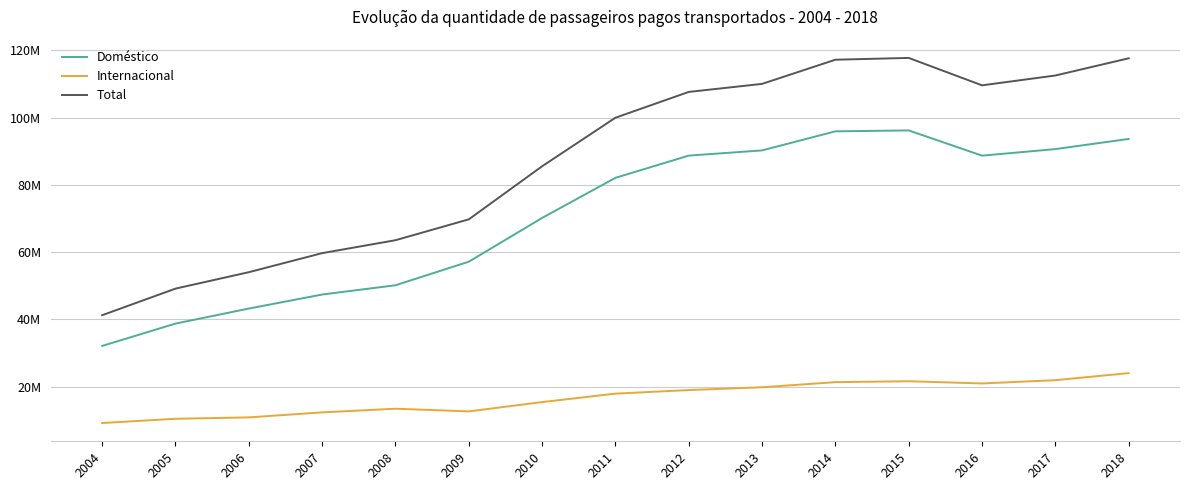

At which category does Doméstico reach its first local peak?

2015